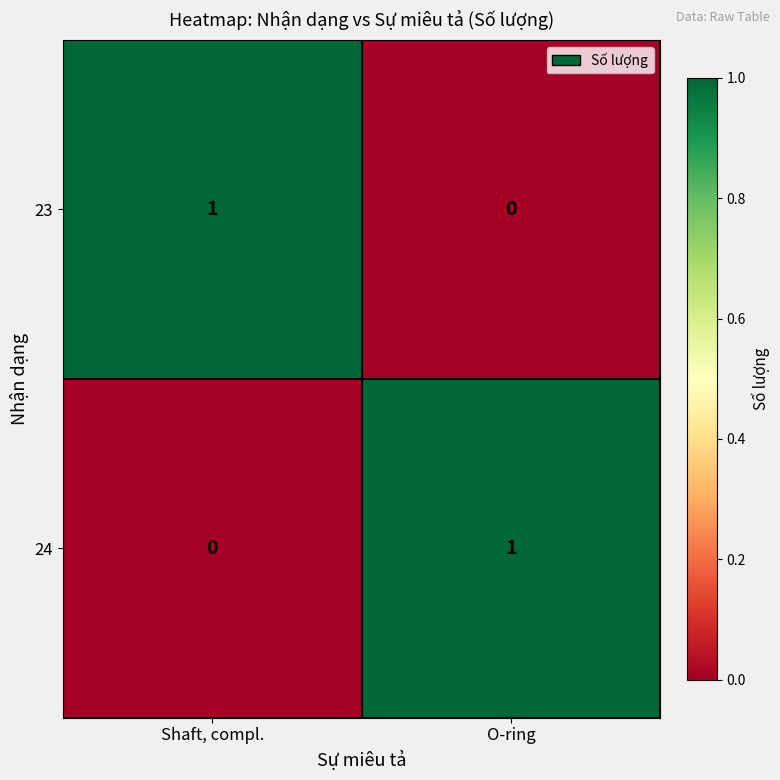

How many series are shown in this chart?

2